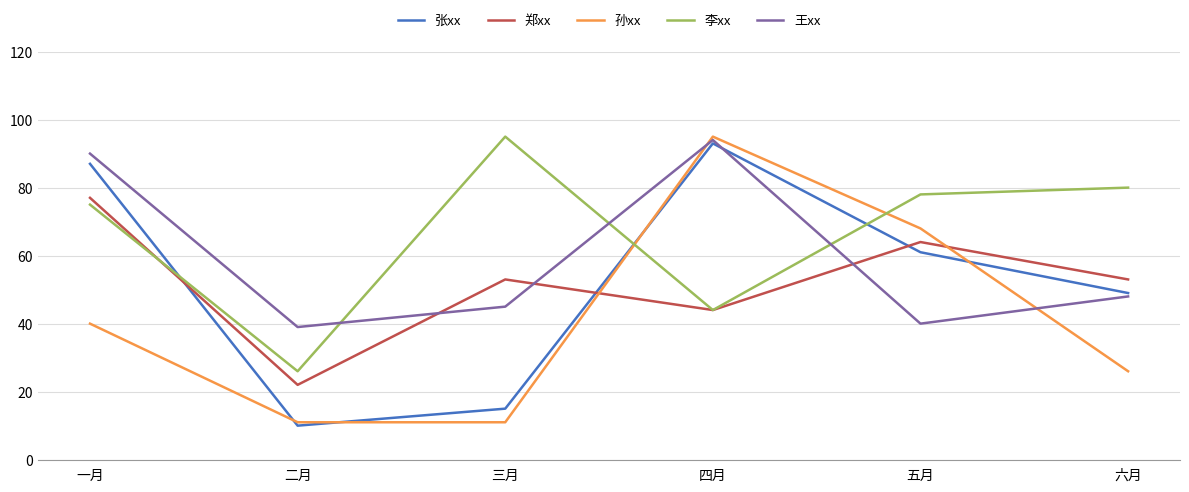

How many lines are shown in the chart?

5